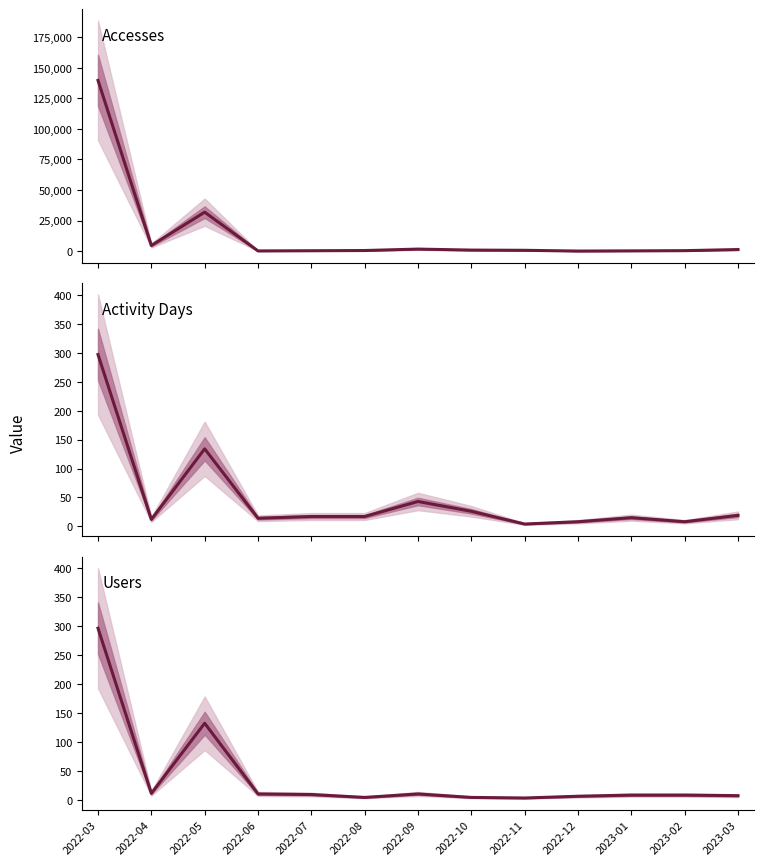

Reading left to right, list all the values displayed in this chart.

Accesses: 139540	4598	31847	175	324	502	1674	852	676	62	217	389	1298
Activity Days: 297	12	134	14	17	17	43	26	4	8	15	8	19
Users: 296	11	132	10	9	4	10	4	3	6	8	8	7